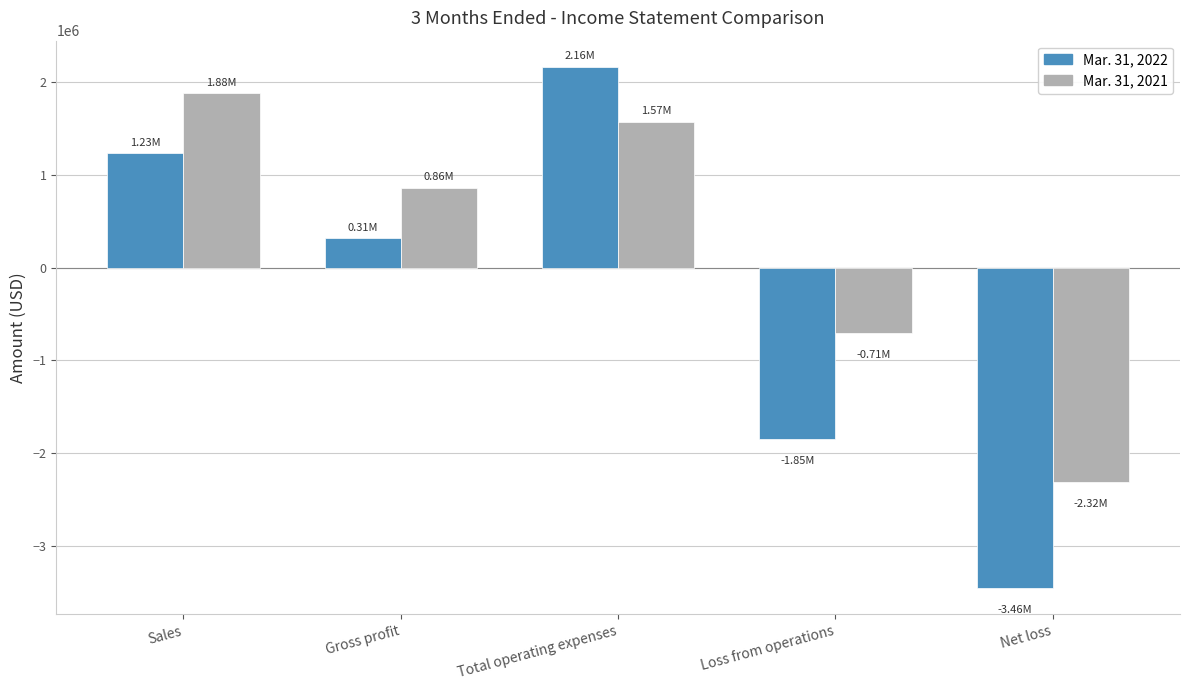

Reading left to right, list all the values displayed in this chart.

Mar. 31, 2022: 1231125	314176	2163335	-1849159	-3456445
Mar. 31, 2021: 1875284	857163	1568012	-710849	-2315575